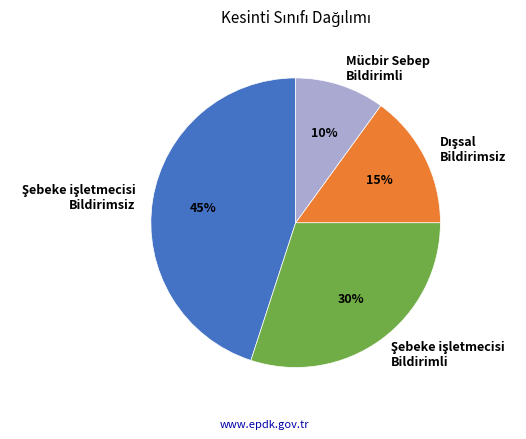

To the nearest percent, what is the average slice percentage?

25%